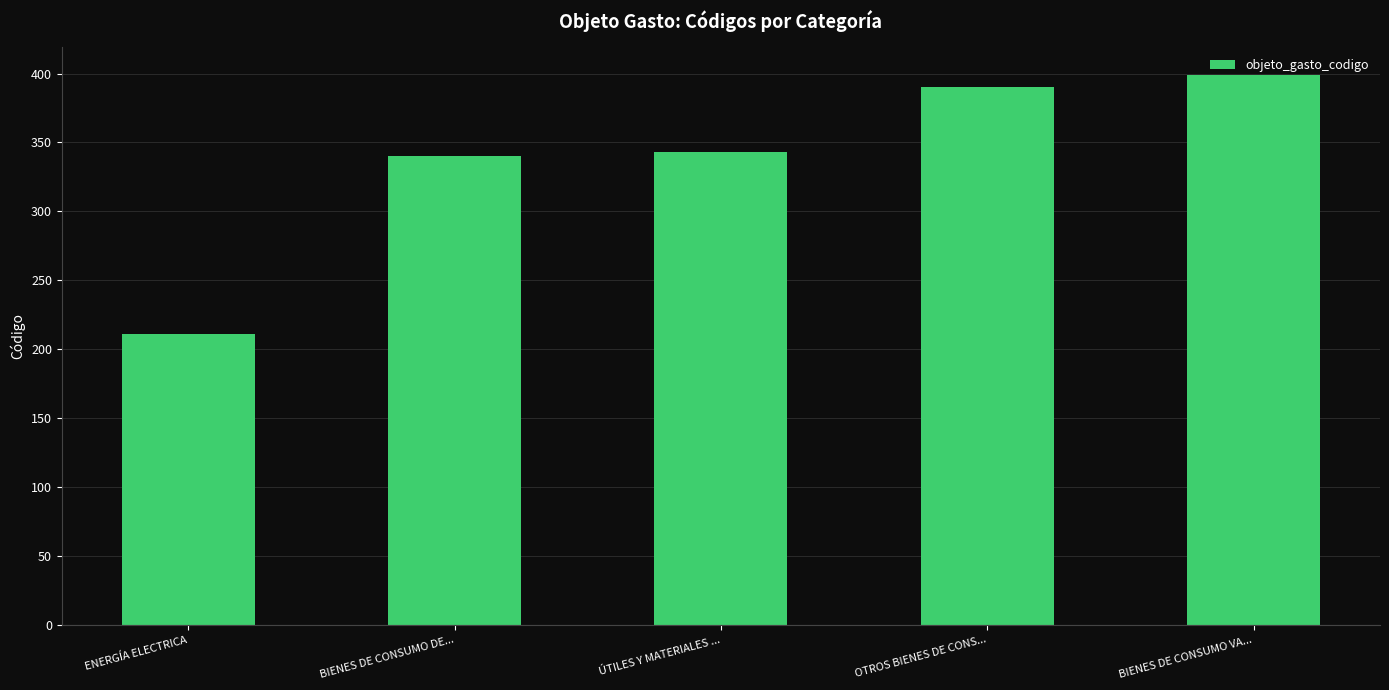

What is the sum of the values at BIENES DE CONSUMO VA... and OTROS BIENES DE CONS...?

789